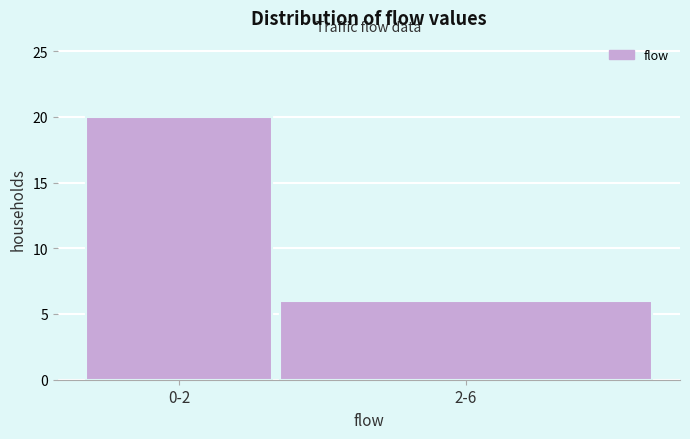

Reading left to right, extract all data points from this chart.

0-2=20	2-6=6